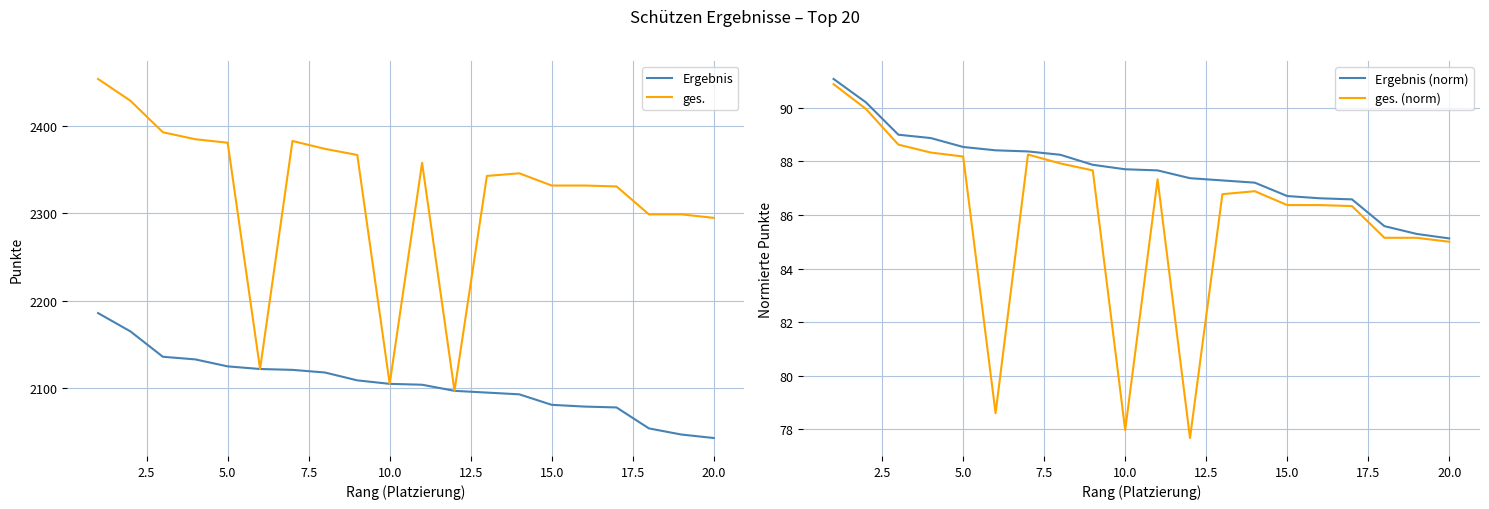

Is this an area chart (filled region under the line)?

No